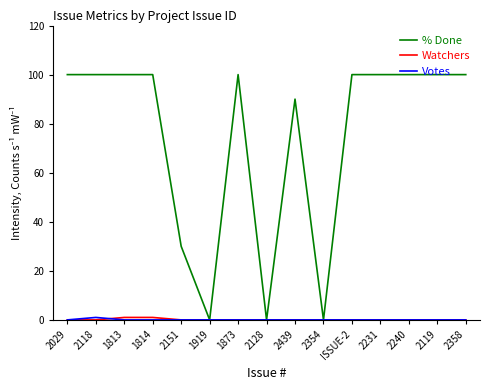

What is the highest value of the % Done series?

100